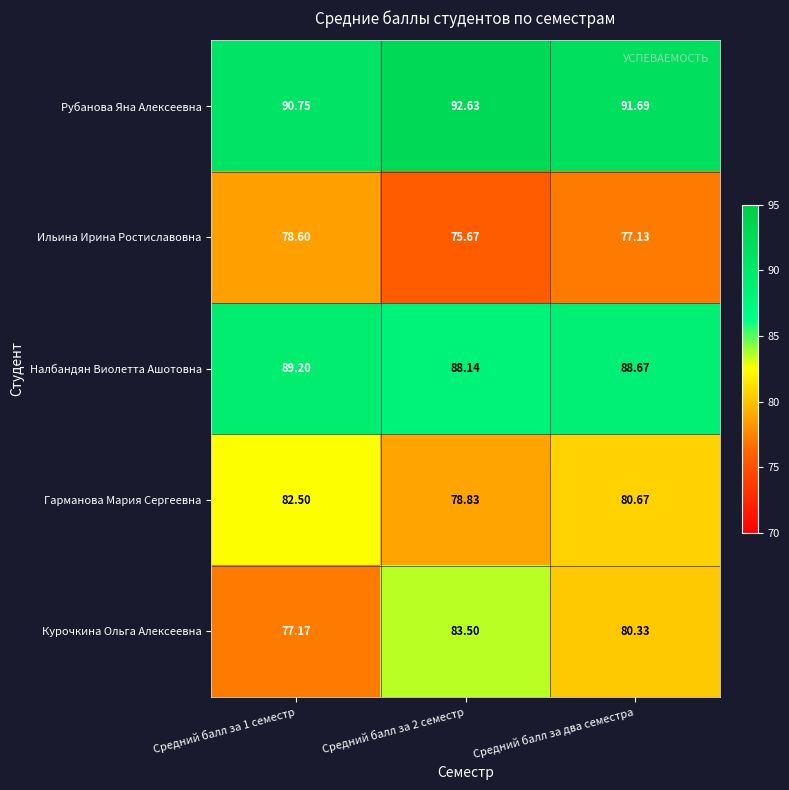

Which series has the largest total across all categories?

Рубанова Яна Алексеевна